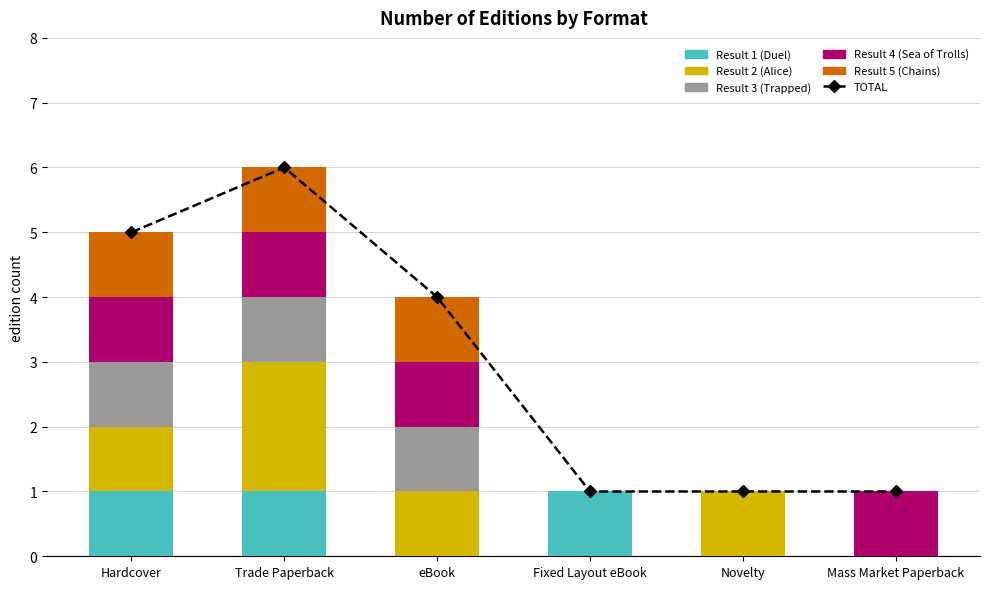

Which series has the largest total across all categories?

TOTAL